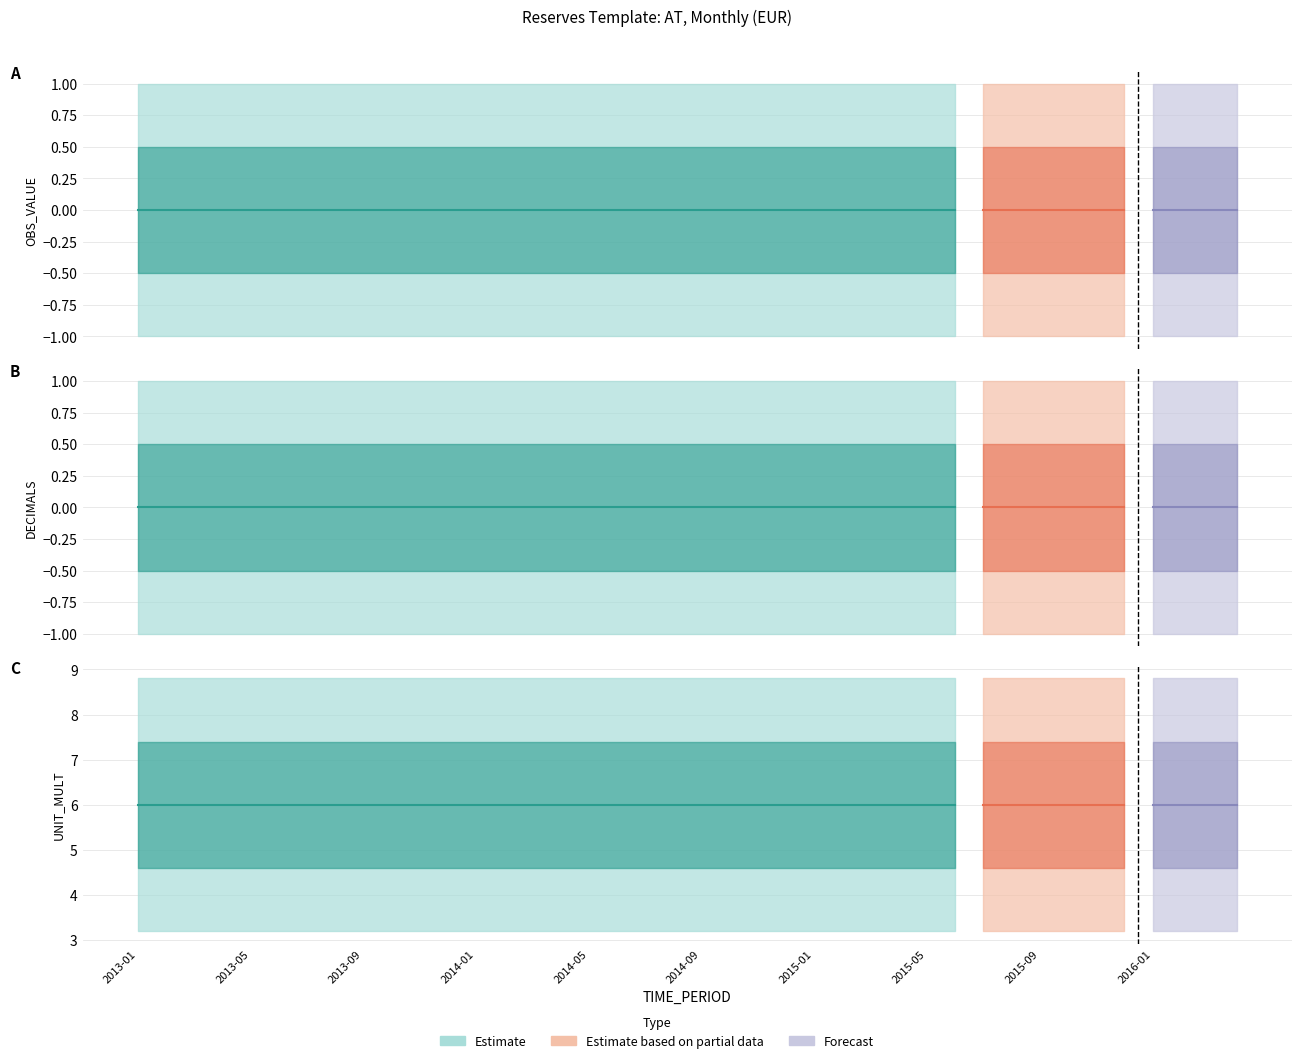

Reading left to right, transcribe all the data shown in this chart.

OBS_VALUE: 2013-01=0	2013-02=0	2013-03=0	2013-04=0	2013-05=0	2013-06=0	2013-07=0	2013-08=0	2013-09=0	2013-10=0	2013-11=0	2013-12=0	2014-01=0	2014-02=0	2014-03=0	2014-04=0	2014-05=0	2014-06=0	2014-07=0	2014-08=0	2014-09=0	2014-10=0	2014-11=0	2014-12=0	2015-01=0	2015-02=0	2015-03=0	2015-04=0	2015-05=0	2015-06=0	2015-07=0	2015-08=0	2015-09=0	2015-10=0	2015-11=0	2015-12=0	2016-01=0	2016-02=0	2016-03=0	2016-04=0
DECIMALS: 2013-01=0	2013-02=0	2013-03=0	2013-04=0	2013-05=0	2013-06=0	2013-07=0	2013-08=0	2013-09=0	2013-10=0	2013-11=0	2013-12=0	2014-01=0	2014-02=0	2014-03=0	2014-04=0	2014-05=0	2014-06=0	2014-07=0	2014-08=0	2014-09=0	2014-10=0	2014-11=0	2014-12=0	2015-01=0	2015-02=0	2015-03=0	2015-04=0	2015-05=0	2015-06=0	2015-07=0	2015-08=0	2015-09=0	2015-10=0	2015-11=0	2015-12=0	2016-01=0	2016-02=0	2016-03=0	2016-04=0
UNIT_MULT: 2013-01=6	2013-02=6	2013-03=6	2013-04=6	2013-05=6	2013-06=6	2013-07=6	2013-08=6	2013-09=6	2013-10=6	2013-11=6	2013-12=6	2014-01=6	2014-02=6	2014-03=6	2014-04=6	2014-05=6	2014-06=6	2014-07=6	2014-08=6	2014-09=6	2014-10=6	2014-11=6	2014-12=6	2015-01=6	2015-02=6	2015-03=6	2015-04=6	2015-05=6	2015-06=6	2015-07=6	2015-08=6	2015-09=6	2015-10=6	2015-11=6	2015-12=6	2016-01=6	2016-02=6	2016-03=6	2016-04=6